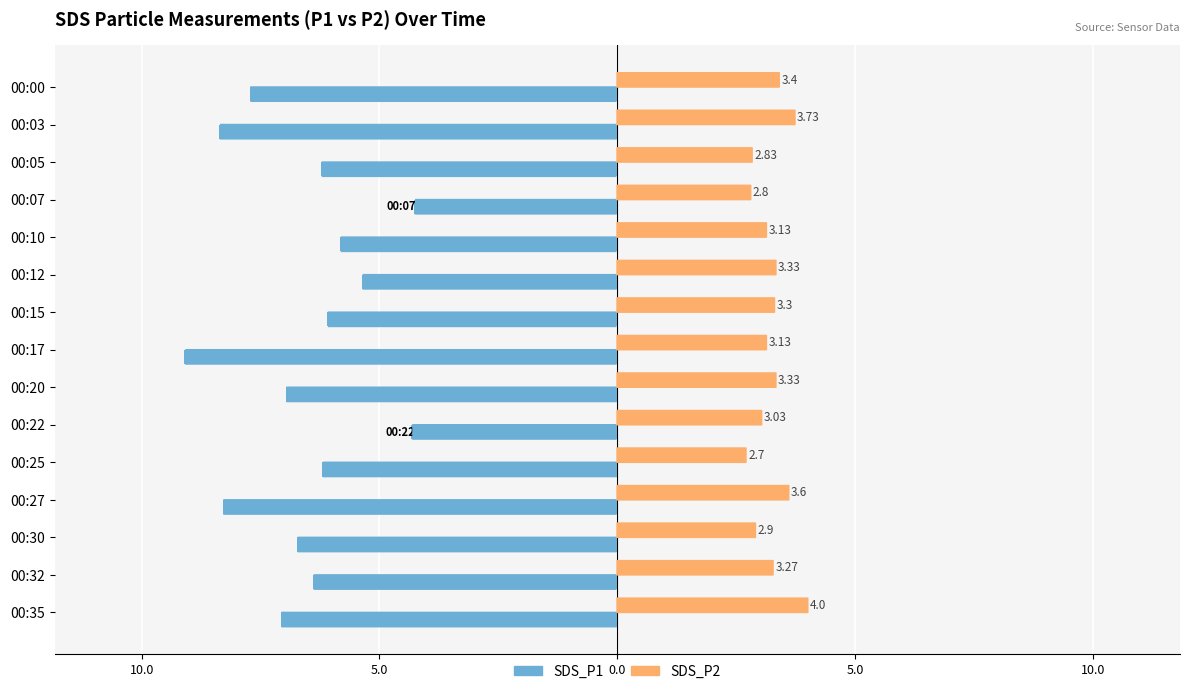

What are all the series names shown in the legend?

SDS_P1, SDS_P2